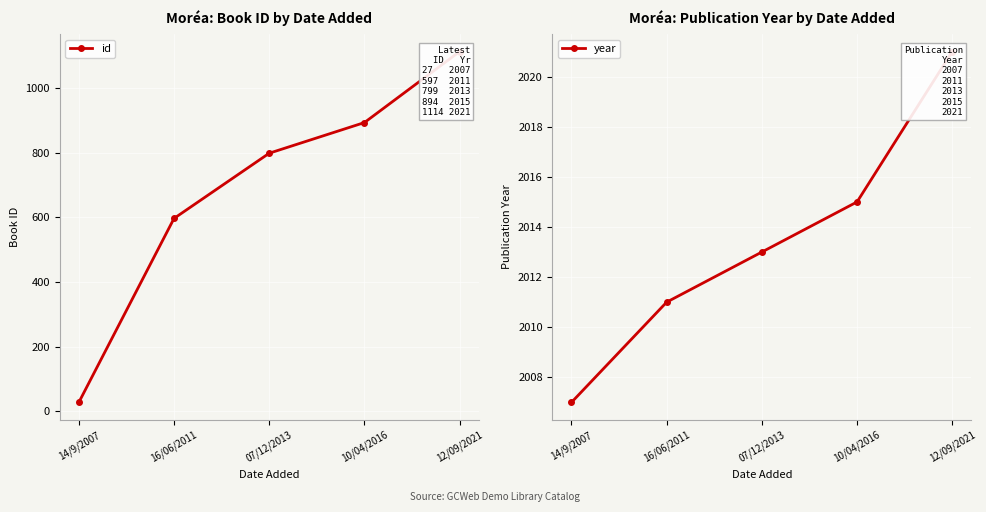

Reading left to right, transcribe all the data shown in this chart.

id: 27	597	799	894	1114
year: 2007	2011	2013	2015	2021